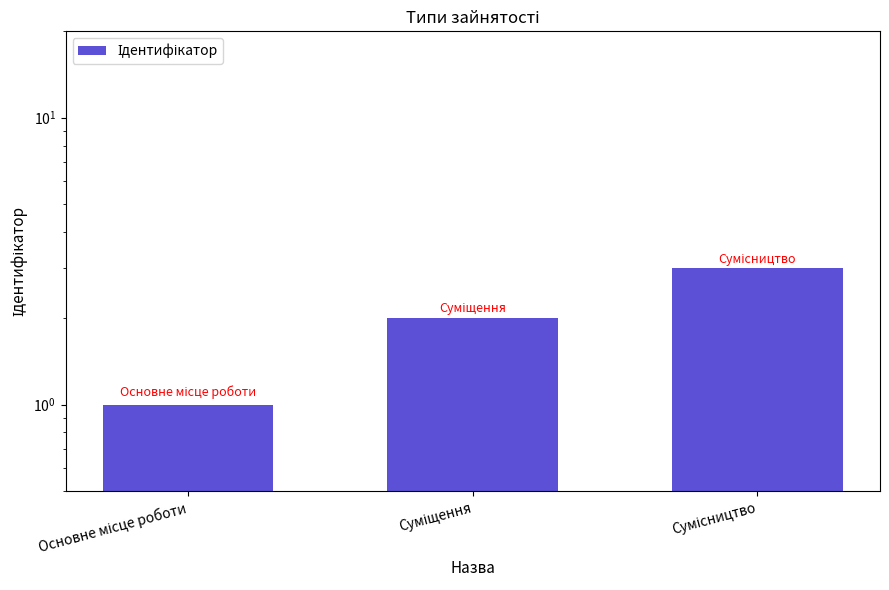

What is the label of the 2nd bar from the left?

Суміщення